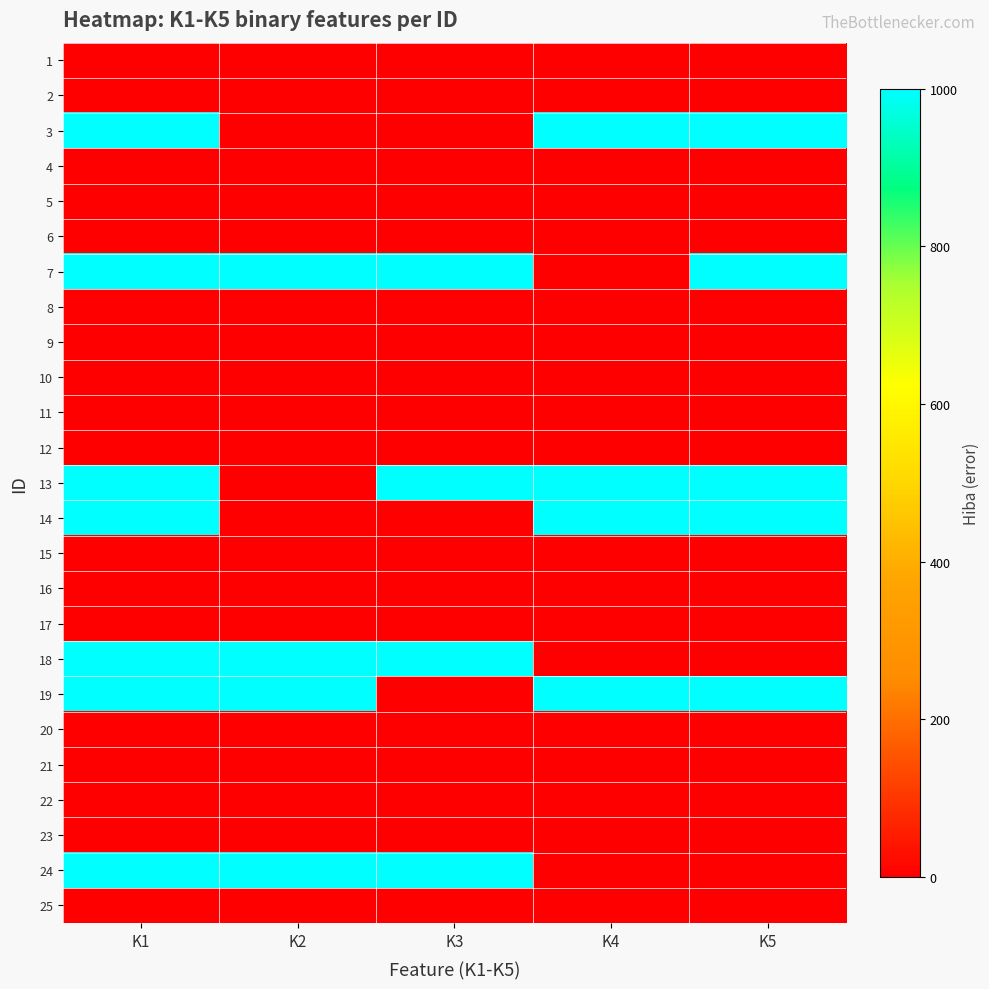

How many data points does each series have?

5